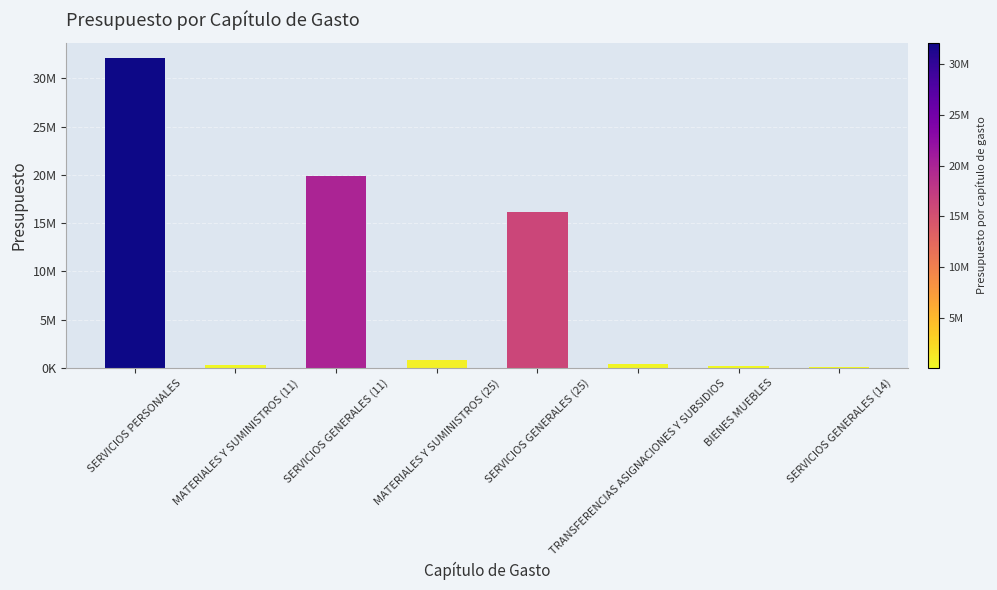

Which category has the highest value across all series?

SERVICIOS PERSONALES